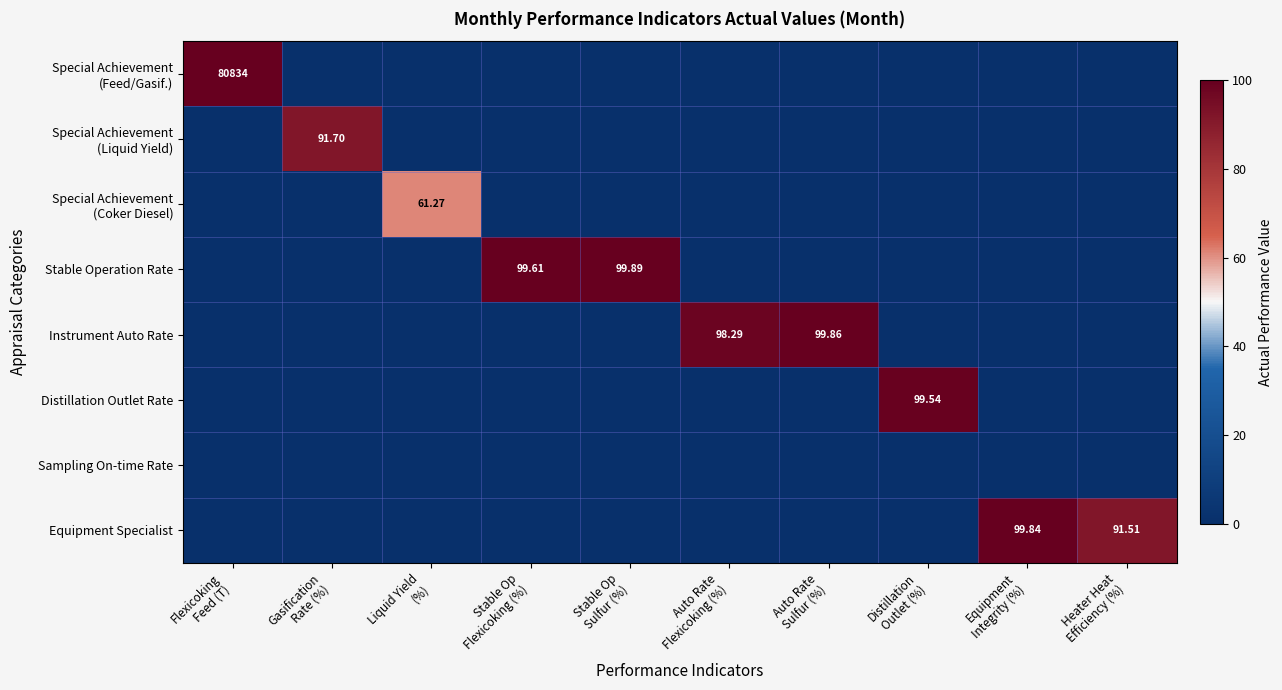

Count the number of categories in the chart.

10